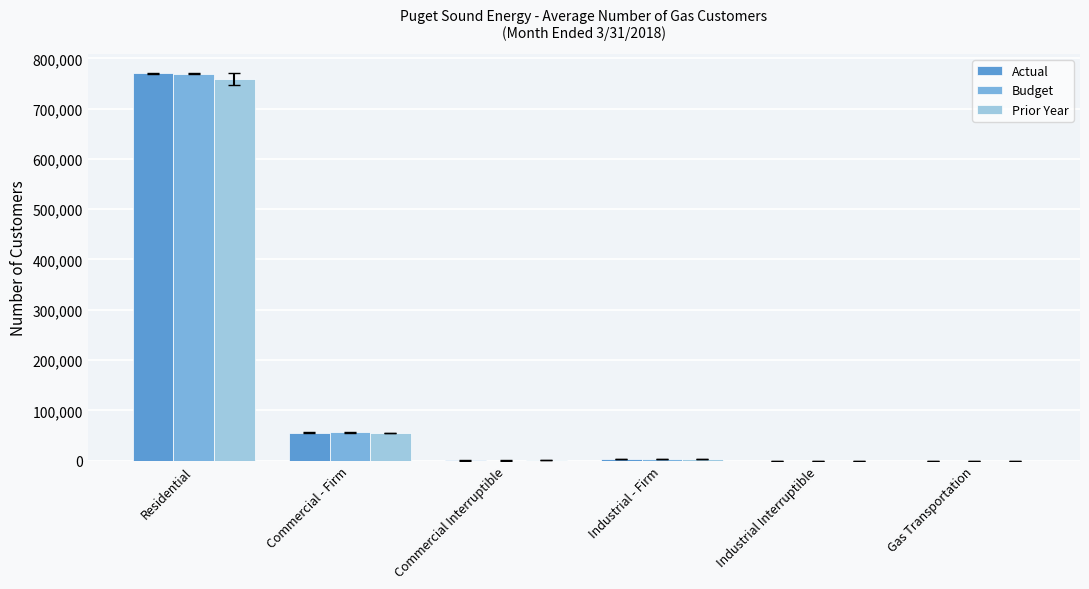

Where is Prior Year nearest to the value 379365?

Commercial - Firm